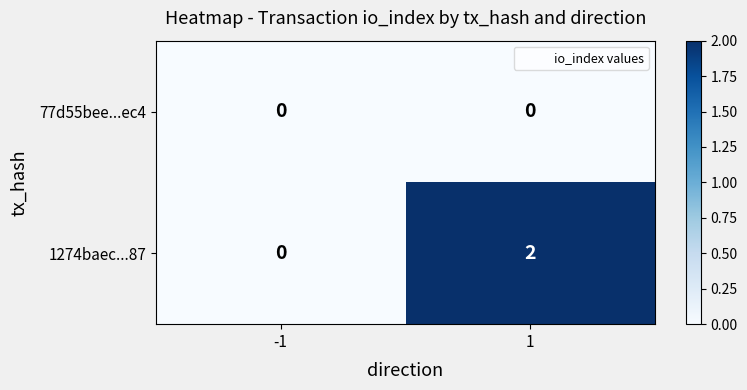

Which series changed the most between -1 and 1?

1274baec...87